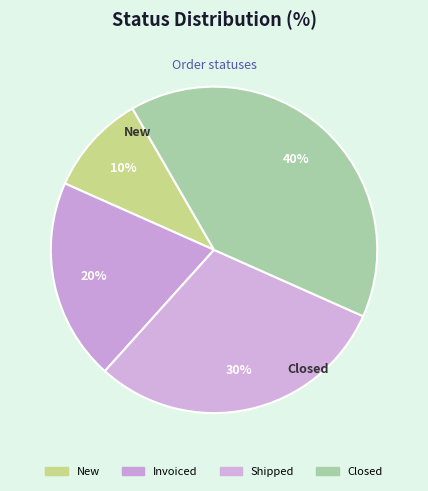

What is the smallest slice in the pie chart?

New